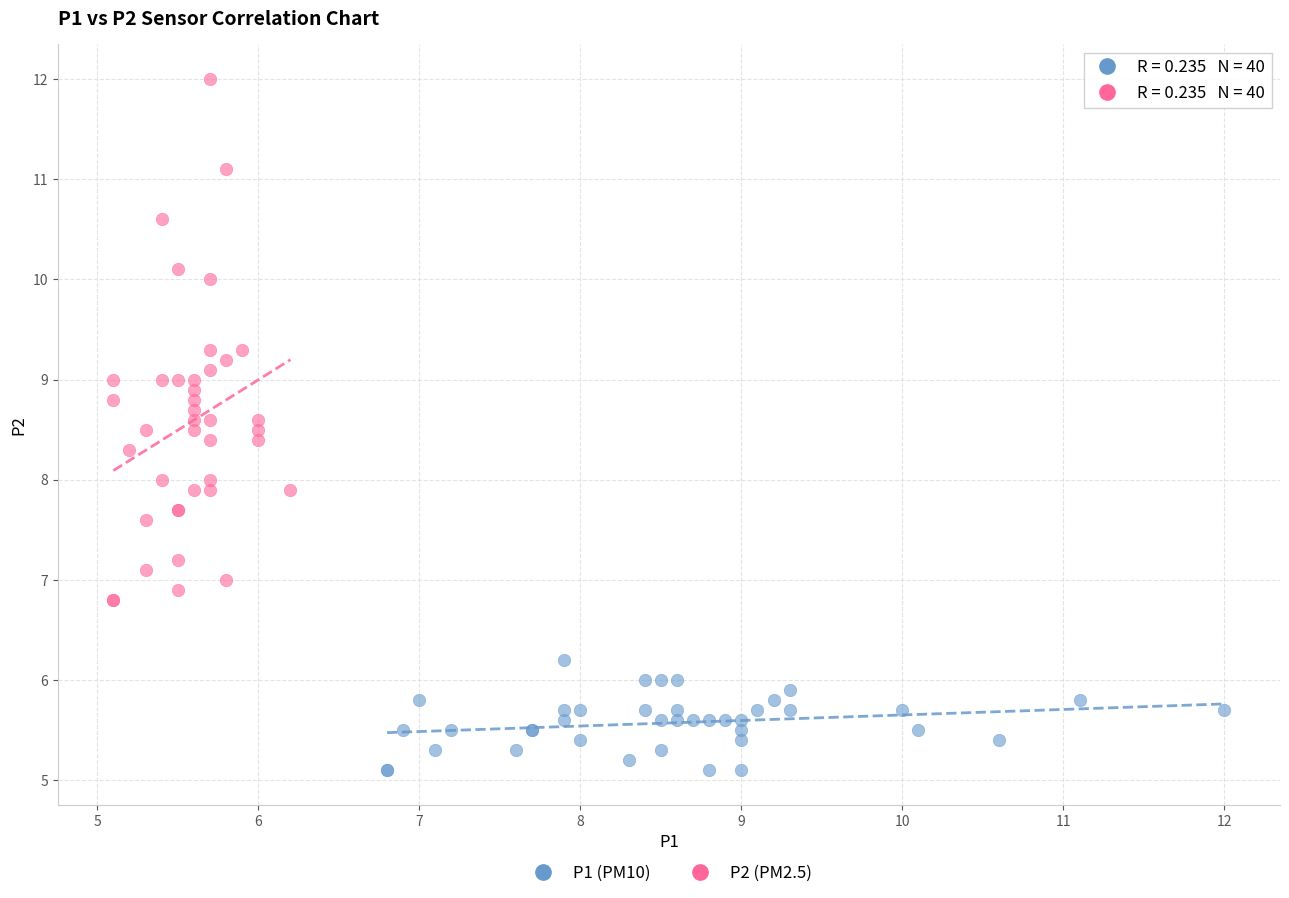

What are all the series names shown in the legend?

P1 (PM10), P2 (PM2.5)